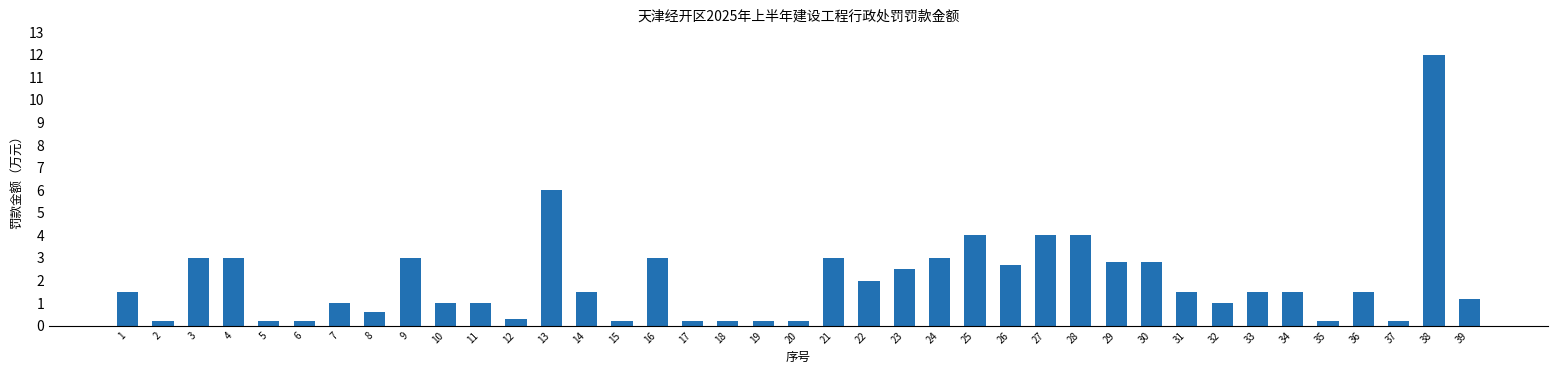

Where does the data first go above 1?

1